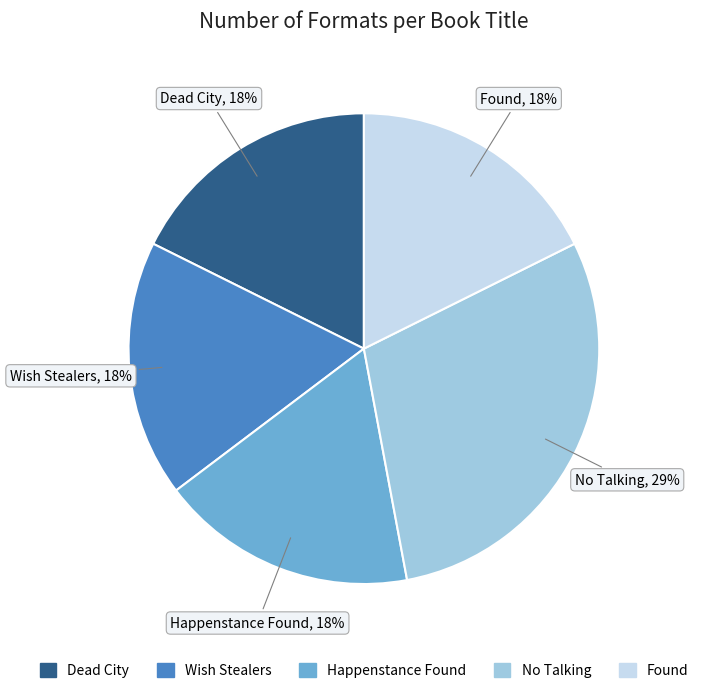

To the nearest percent, what portion does Wish Stealers represent?

18%